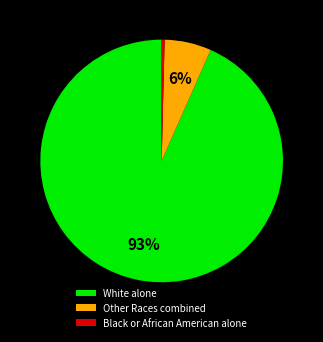

Rank the categories by value from highest to lowest.

White alone, Other Races combined, Black or African American alone